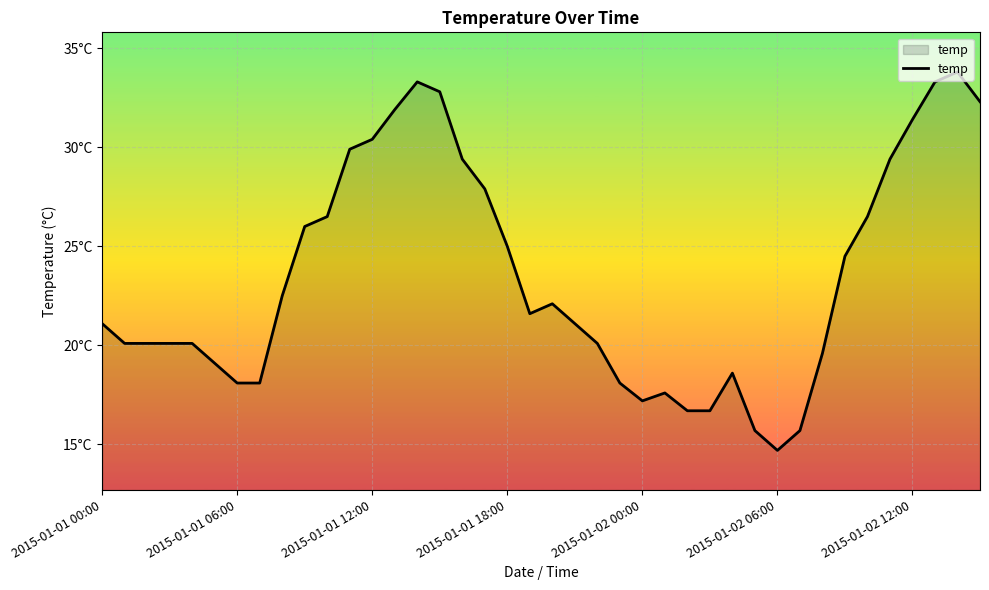

Reading right to left, extract all data points from this chart.

32.3	33.8	33.3	31.4	29.4	26.5	24.5	19.6	15.7	14.7	15.7	18.6	16.7	16.7	17.6	17.2	18.1	20.1	21.1	22.1	21.6	25.0	27.9	29.4	32.8	33.3	31.9	30.4	29.9	26.5	26.0	22.5	18.1	18.1	19.1	20.1	20.1	20.1	20.1	21.1